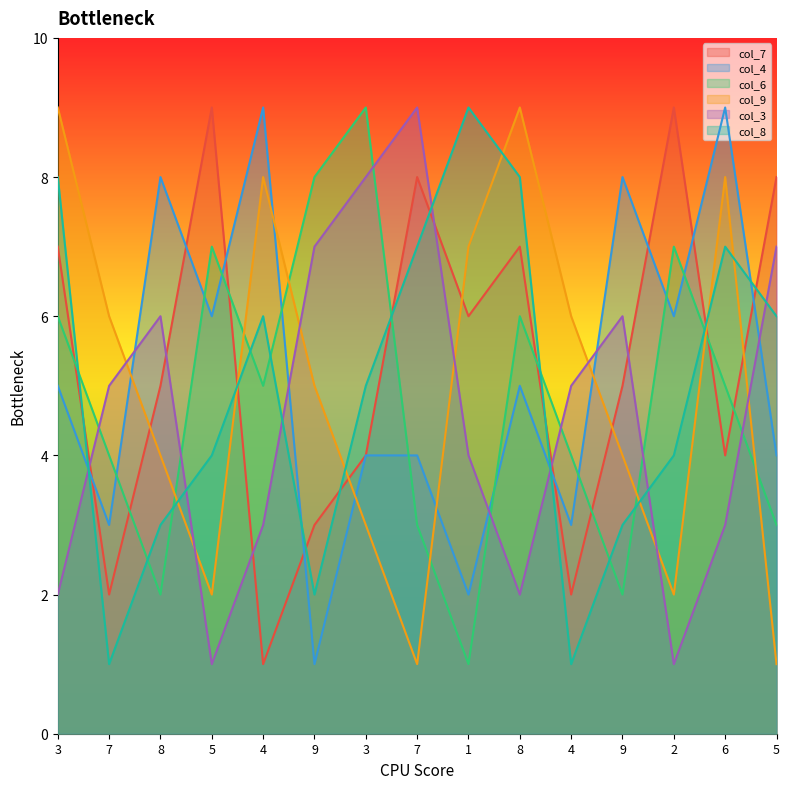

What is the difference between the maximum and minimum values in the col_8 series?

8